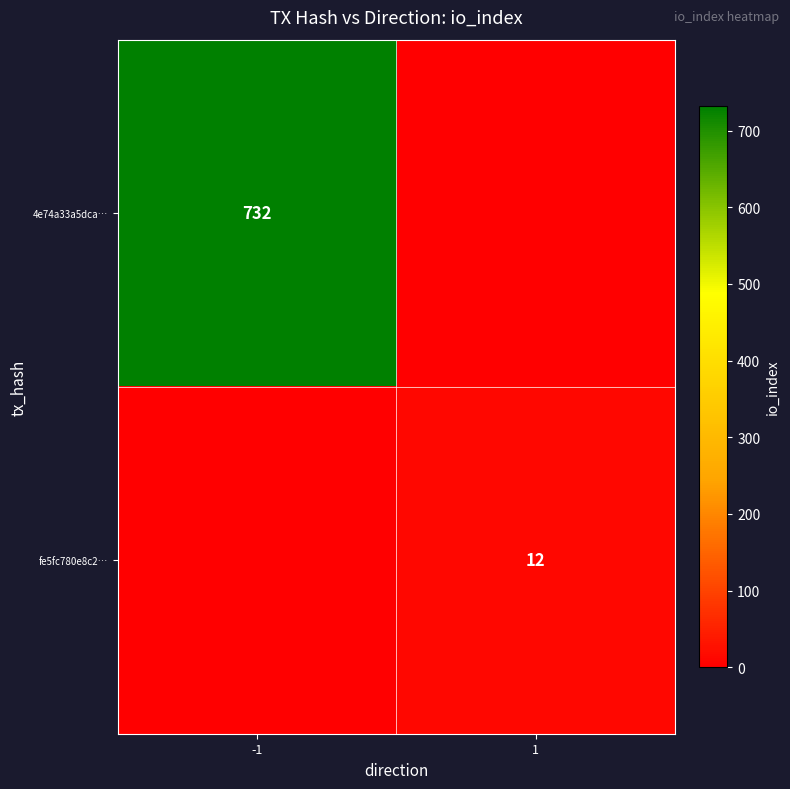

True or false: fe5fc780e8c2… has a value of 12 at 1.

True